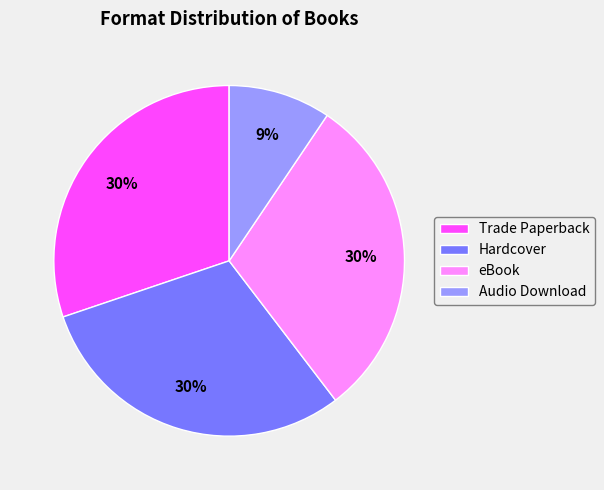

To the nearest percent, what percentage of the pie is Audio Download?

9%